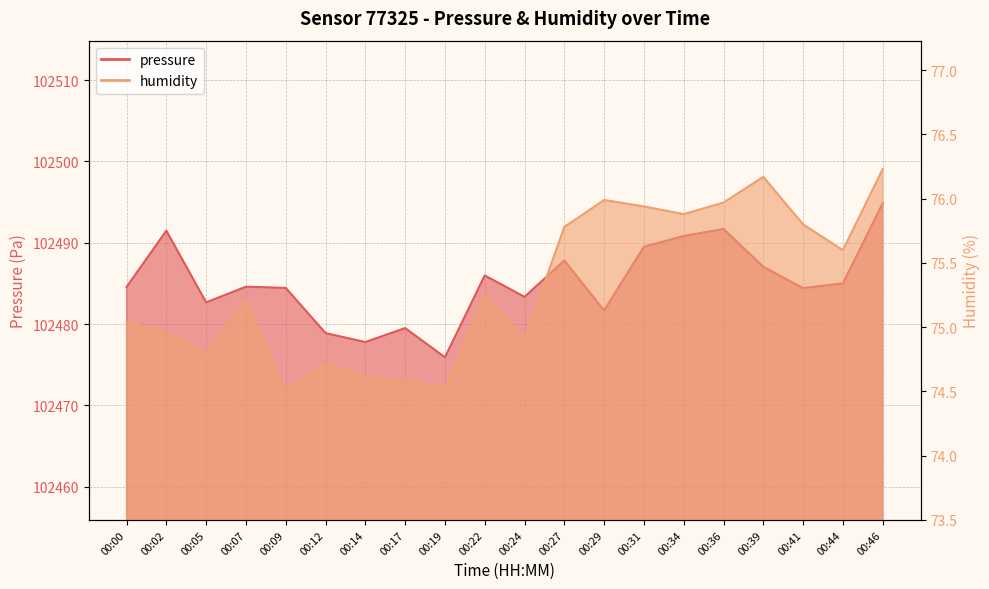

How many series are shown in this chart?

2